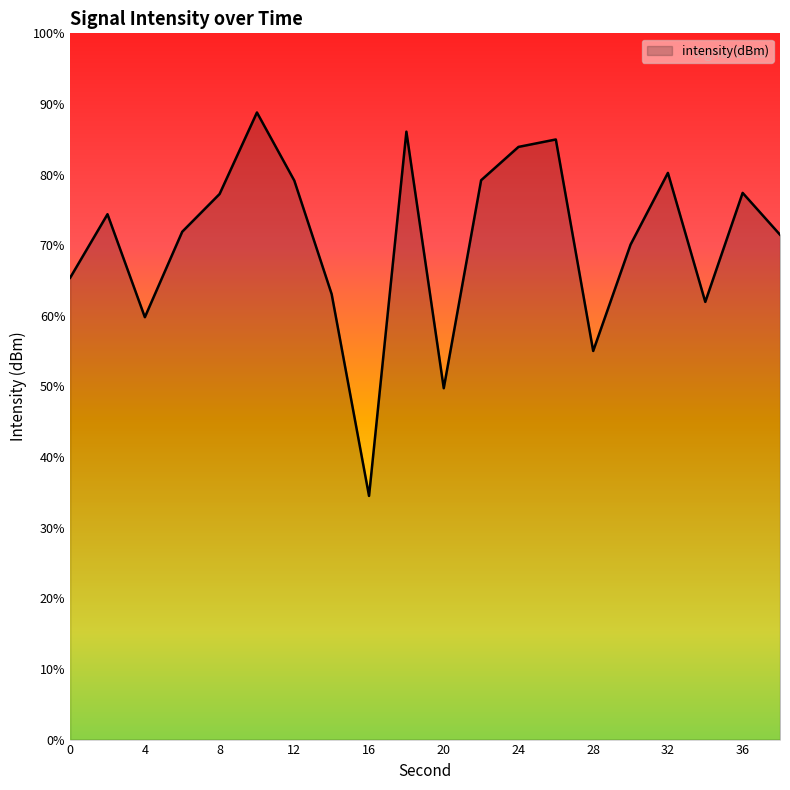

Does the chart display data point markers on the line(s)?

No